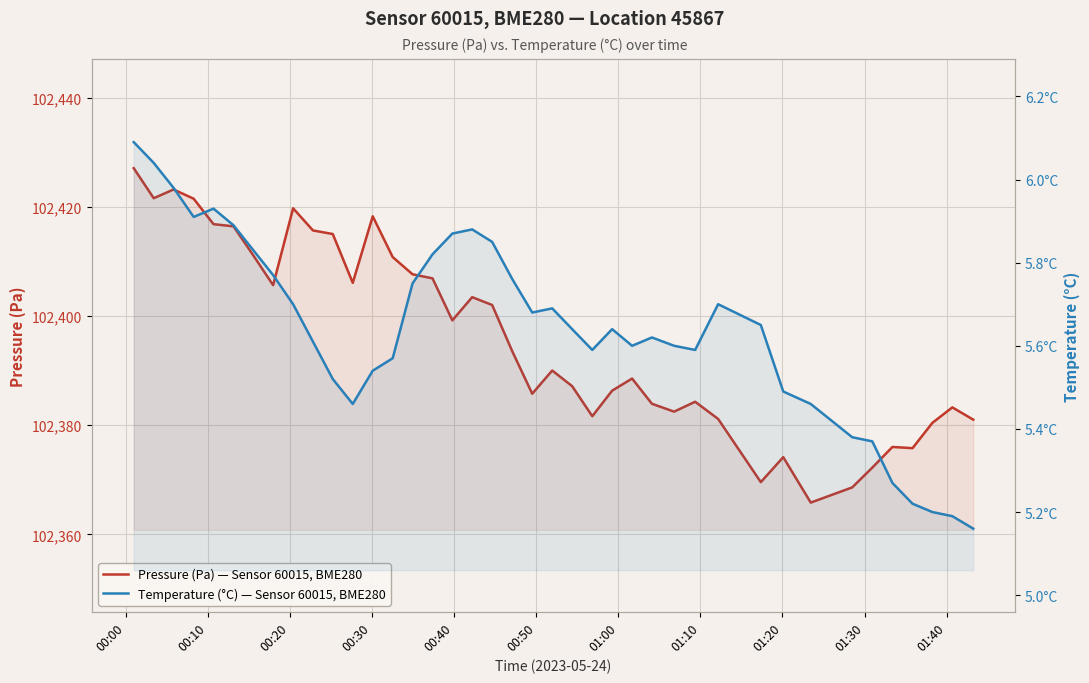

What is the sum of all Temperature (°C) — Sensor 60015, BME280 values?

225.5